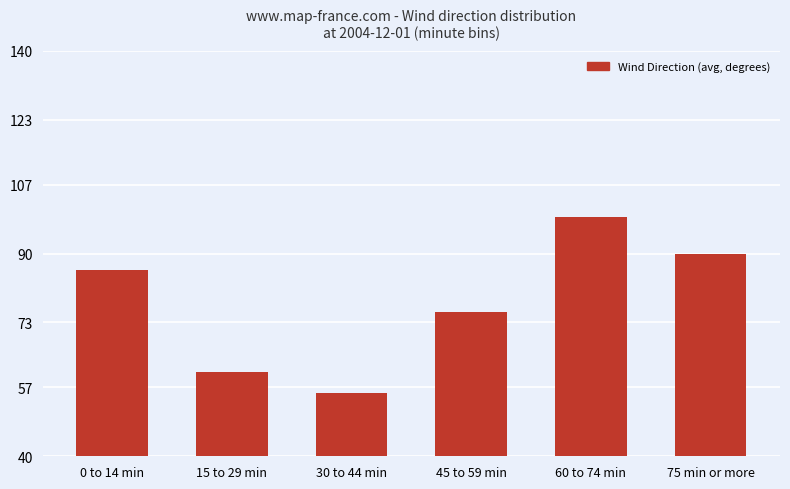

Reading right to left, transcribe all the data shown in this chart.

89.8	99.0	75.7	55.7	60.7	86.0